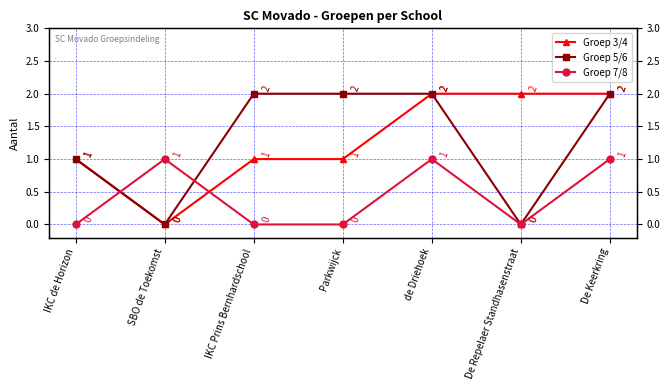

True or false: Groep 3/4 has a value of 2 at De Keerkring.

True